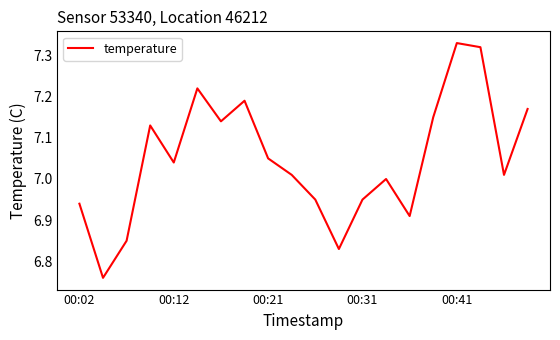

What is the difference between the maximum and minimum values?

0.6